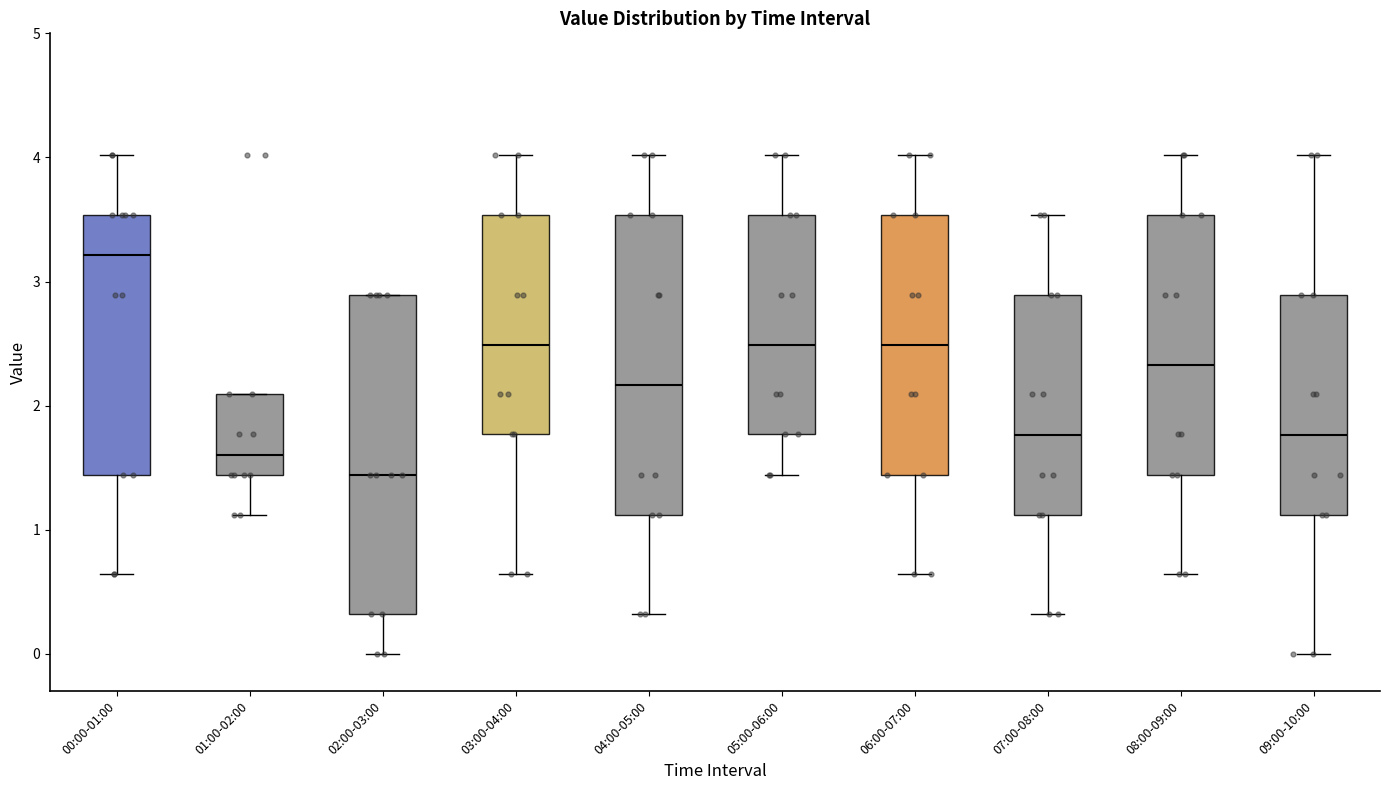

Where does the lower whisker of the box for 03:00-04:00 end on the y-axis? The values are not printed on the chart, so give them approximately, as read against the axis.

0.6